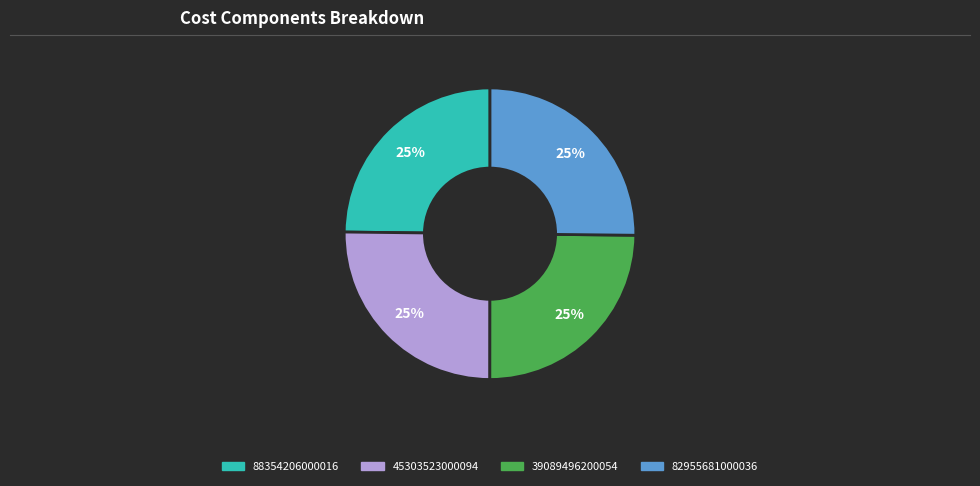

What is the ratio of the value at 39089496200054 to the value at 45303523000094?

1.0